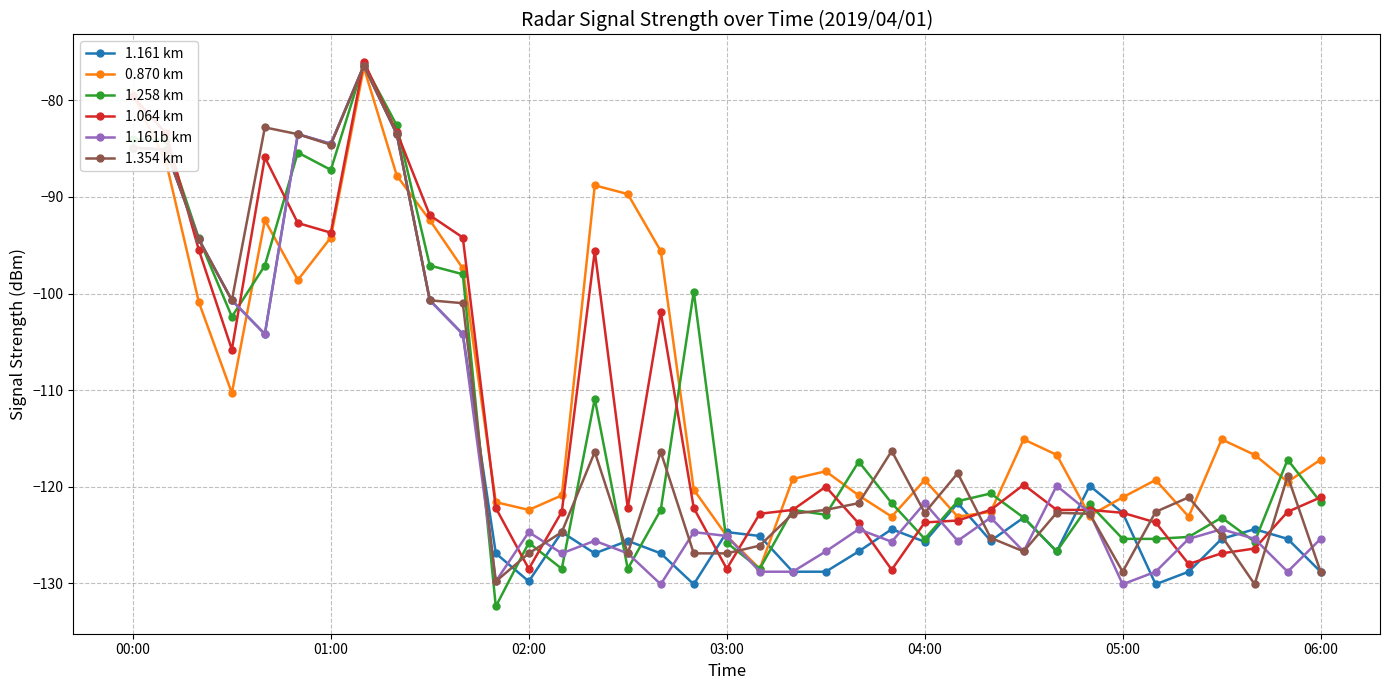

What are all the series names shown in the legend?

1.161 km, 0.870 km, 1.258 km, 1.064 km, 1.161b km, 1.354 km